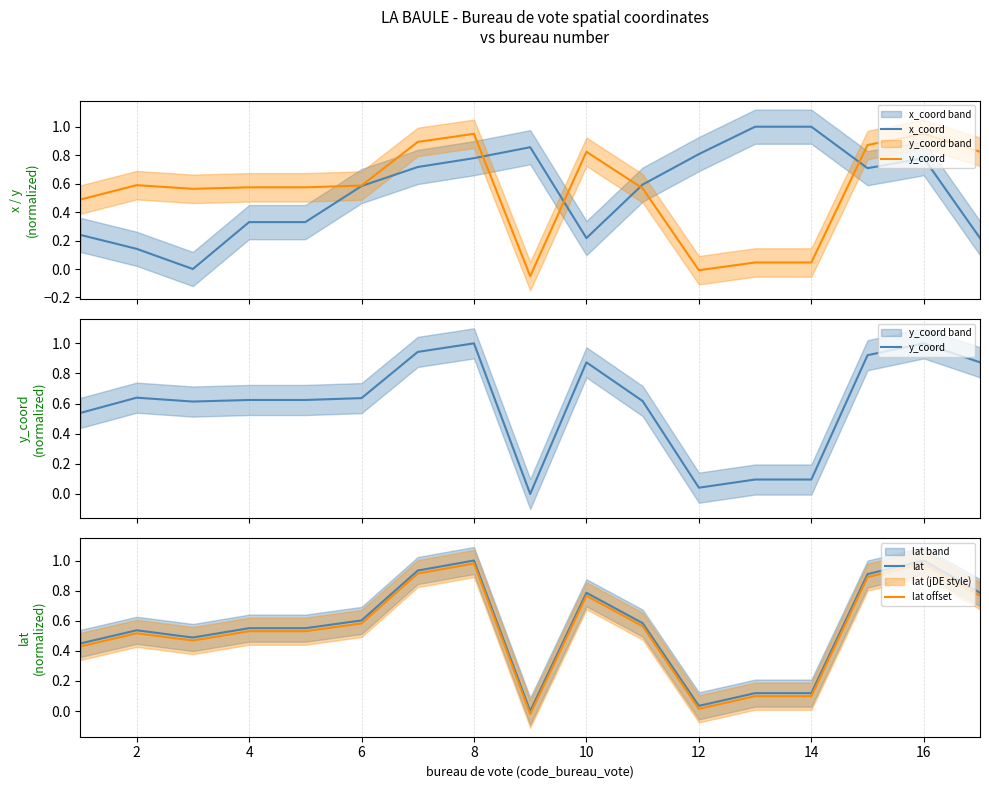

True or false: lat and lat offset intersect in this chart.

False